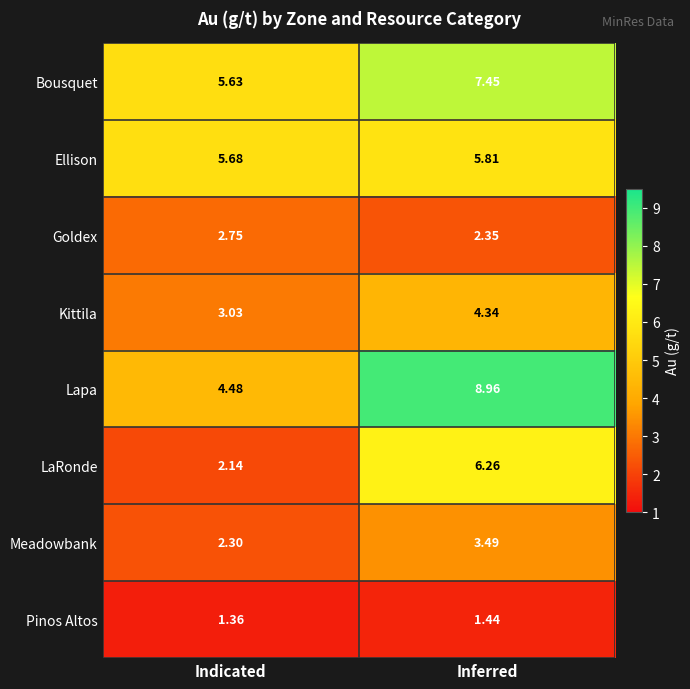

At which category is the sum across all series the highest?

Inferred